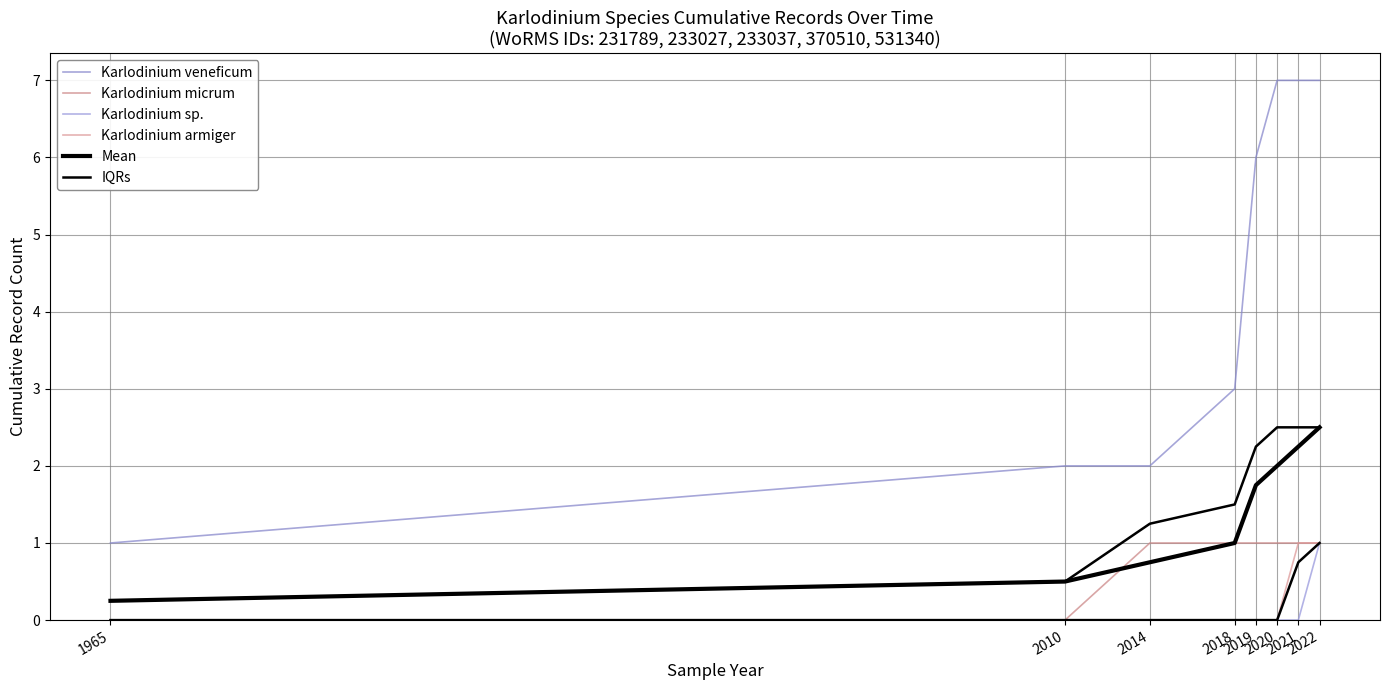

The value of Karlodinium armiger at 2018 is 0.0. True or false?

True